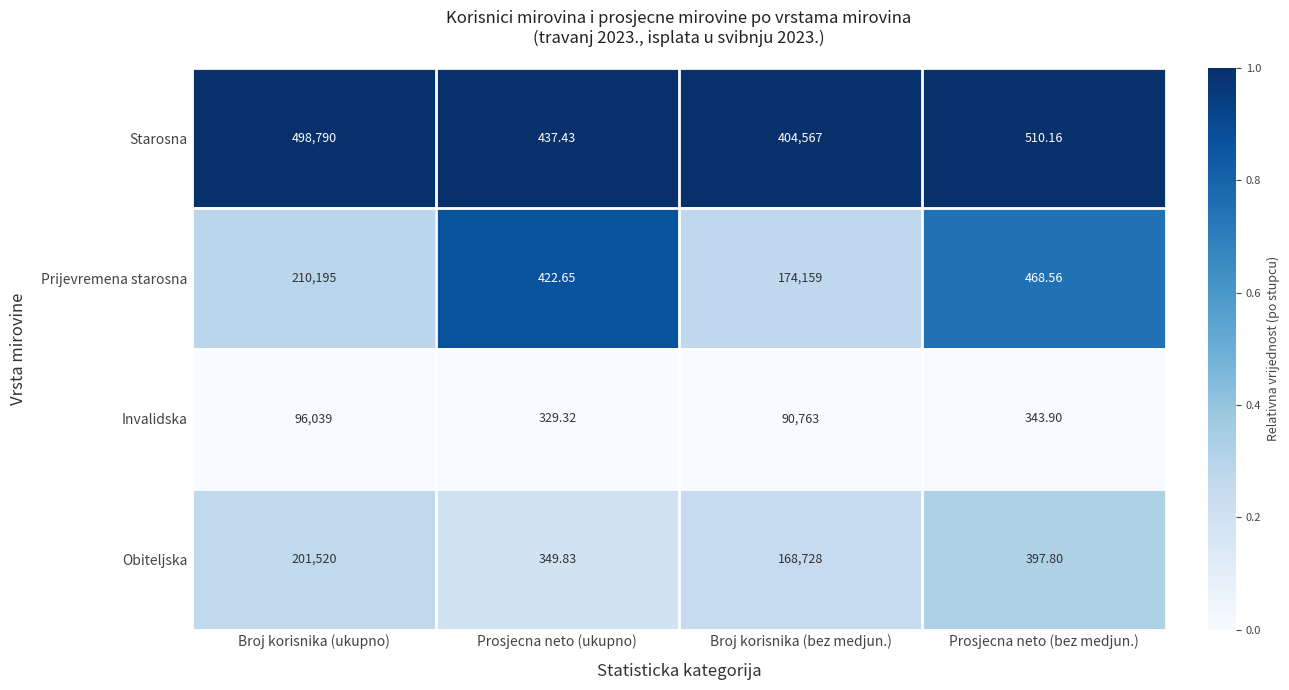

At which category is the sum across all series the highest?

Broj korisnika (ukupno)